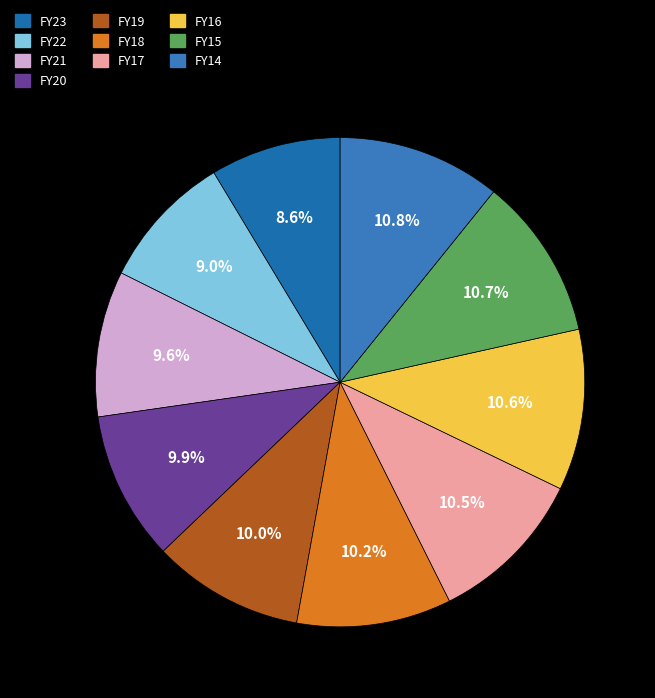

Which slice is the largest?

FY14